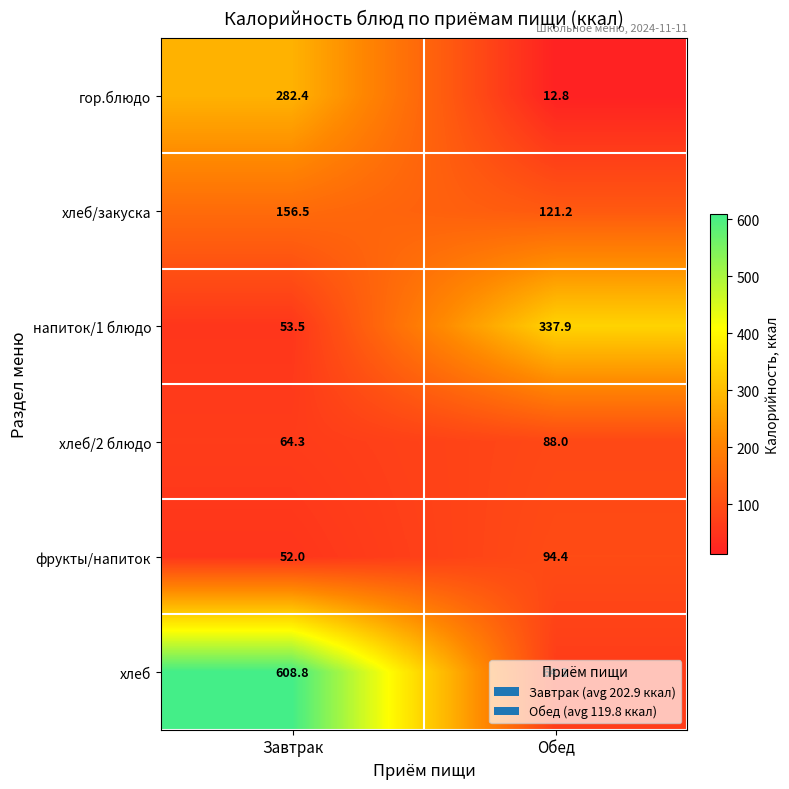

Which series has the largest total across all categories?

хлеб